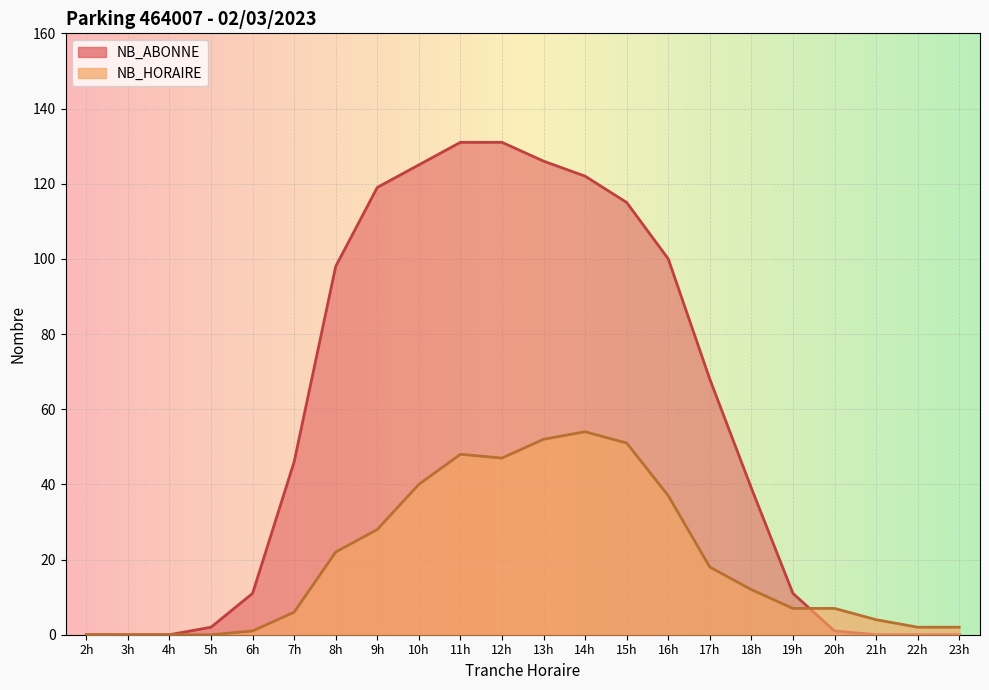

What is the spread (max minus min) of values at 14h?

68